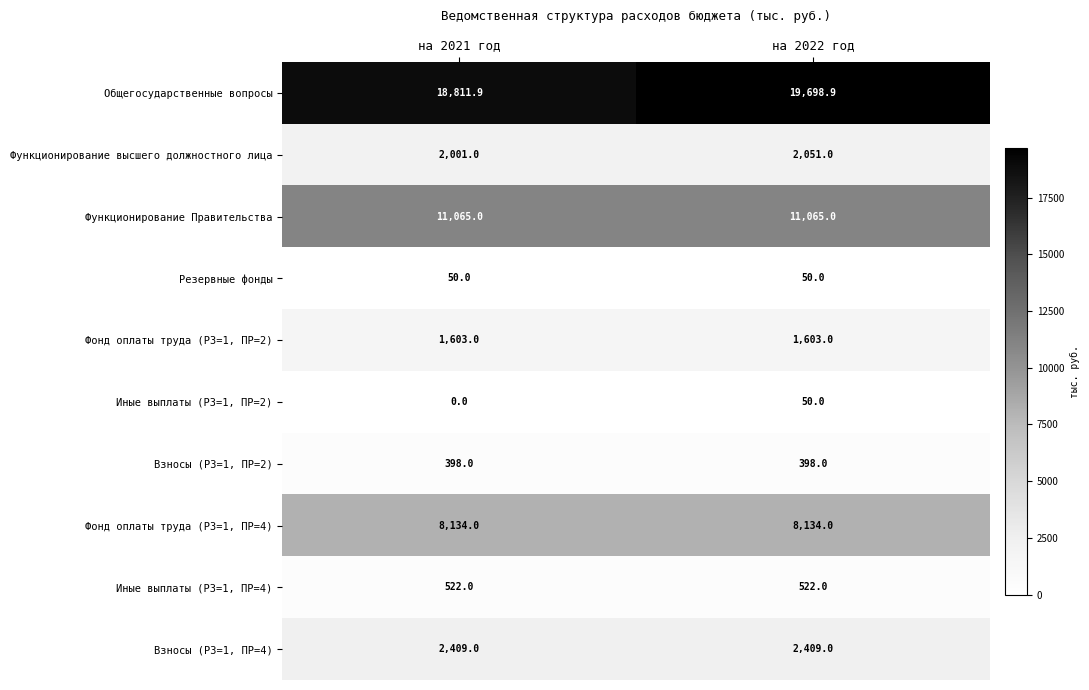

Which series has the largest total across all categories?

Общегосударственные вопросы